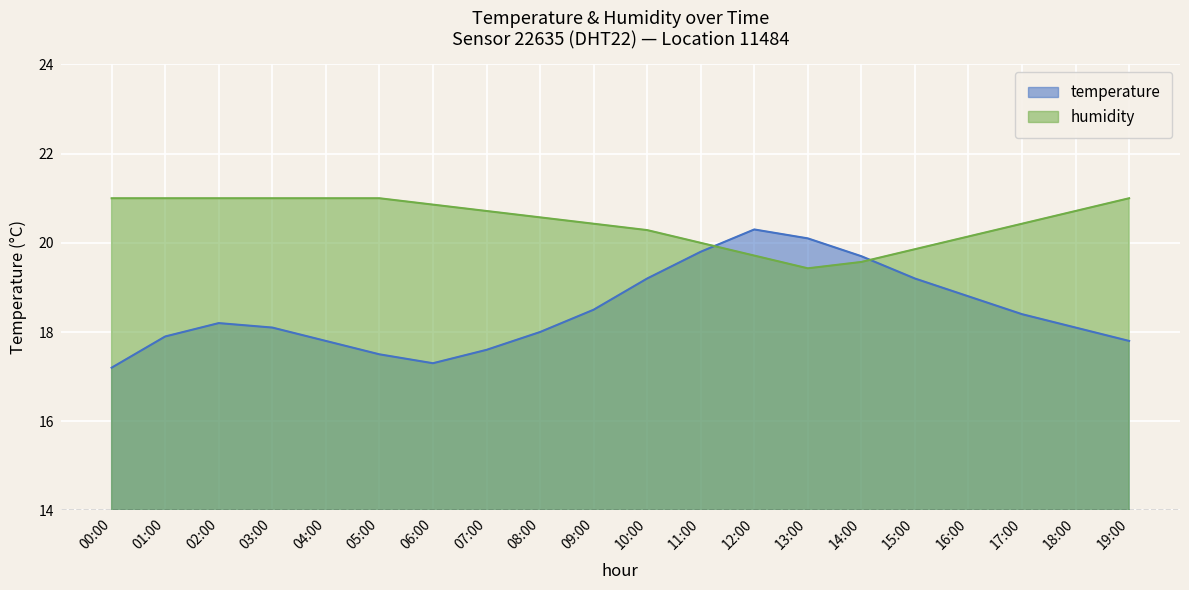

What are all the series names shown in the legend?

temperature, humidity